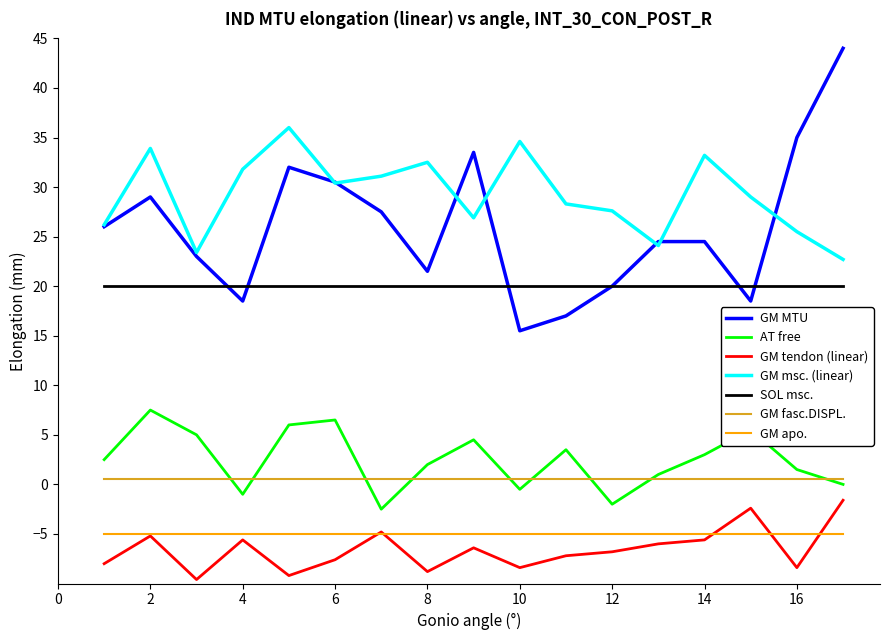

What is the lowest value of the GM tendon (linear) series?

-9.6